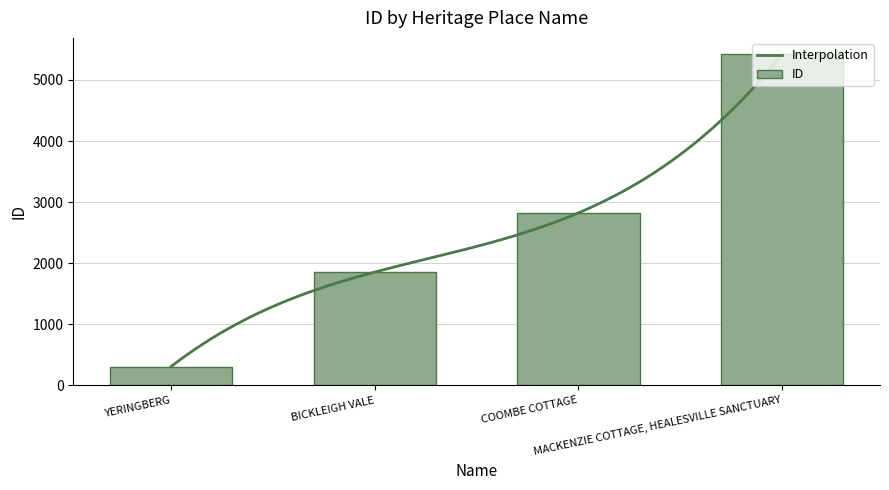

What is the change in value from YERINGBERG to COOMBE COTTAGE?

+2516